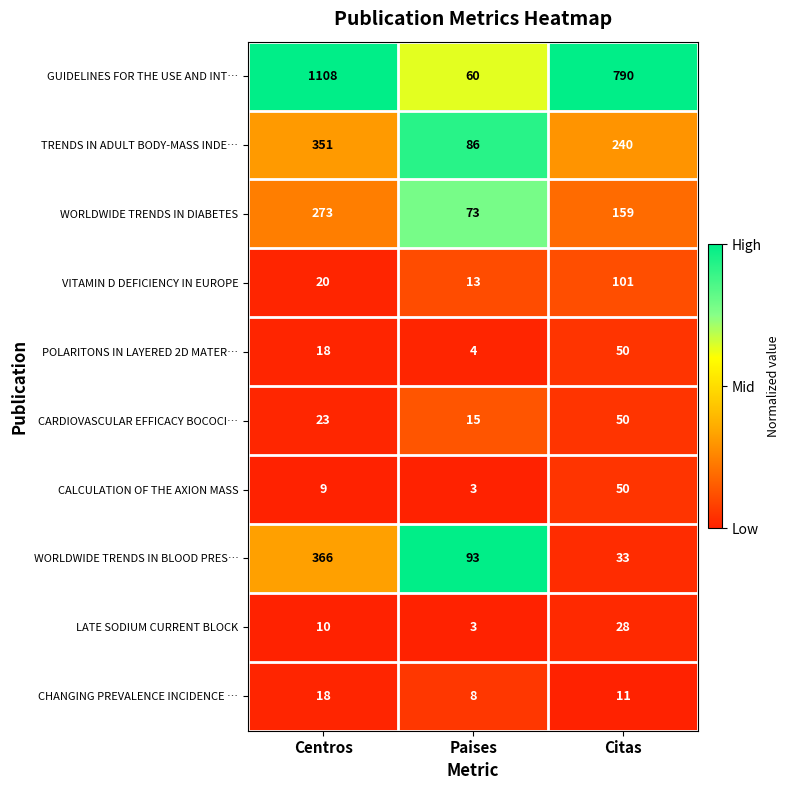

What is the sum of the CALCULATION OF THE AXION MASS values at Paises and Citas?

53